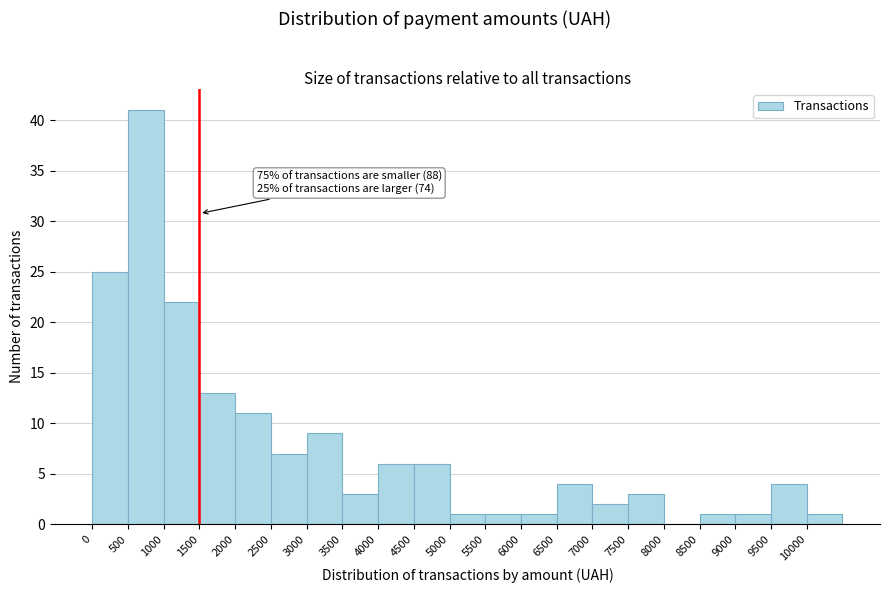

Over which range of the x-axis is the bar tallest?

500 to 1000